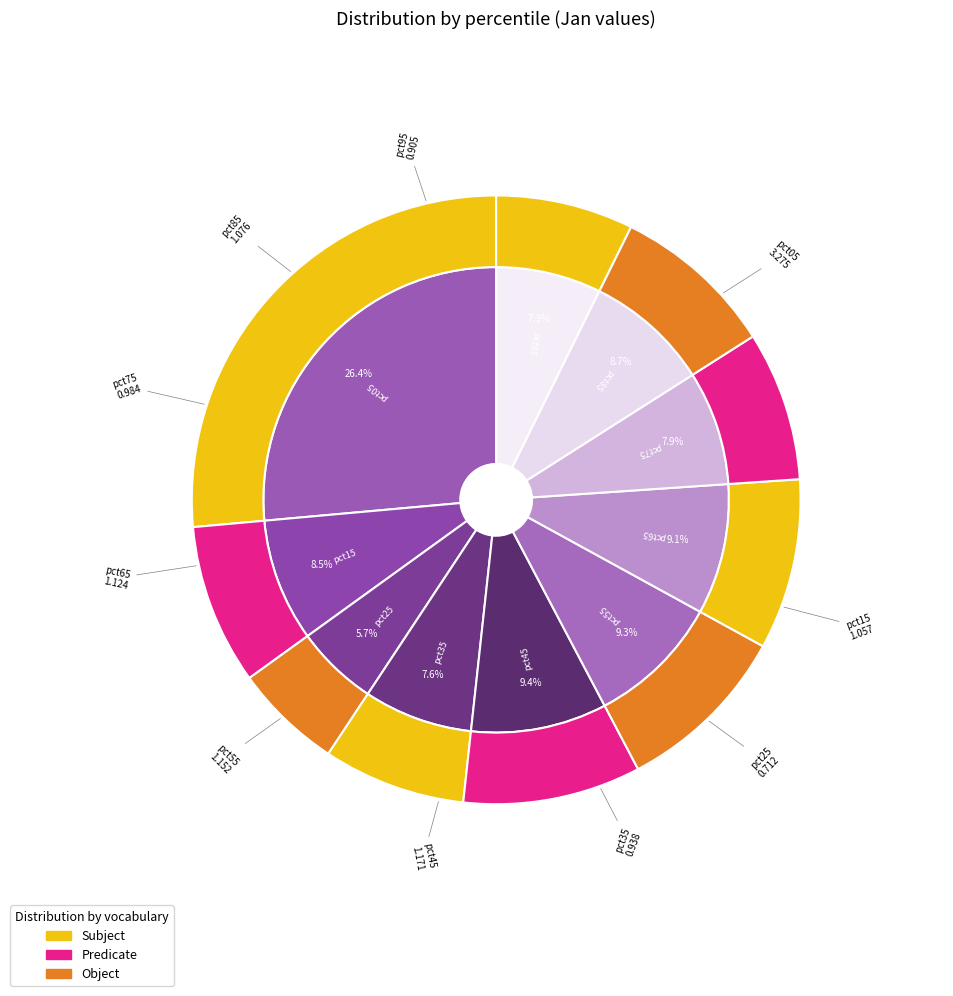

Is it true that pct15 is 9% of the pie?

True